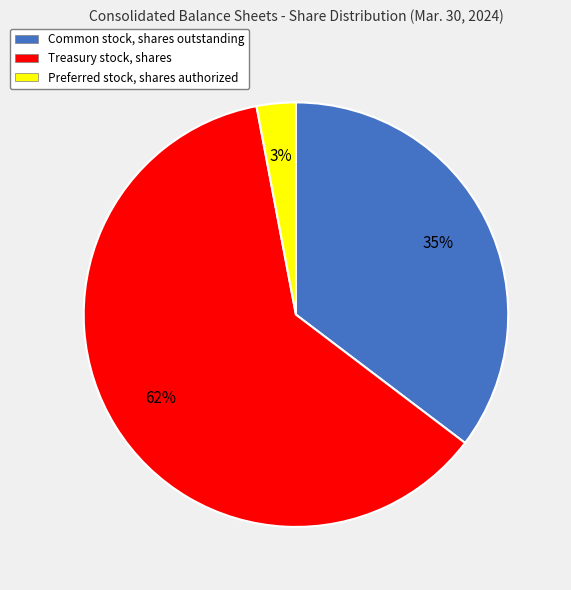

To the nearest percent, what percentage of the pie is Preferred stock, shares authorized?

3%